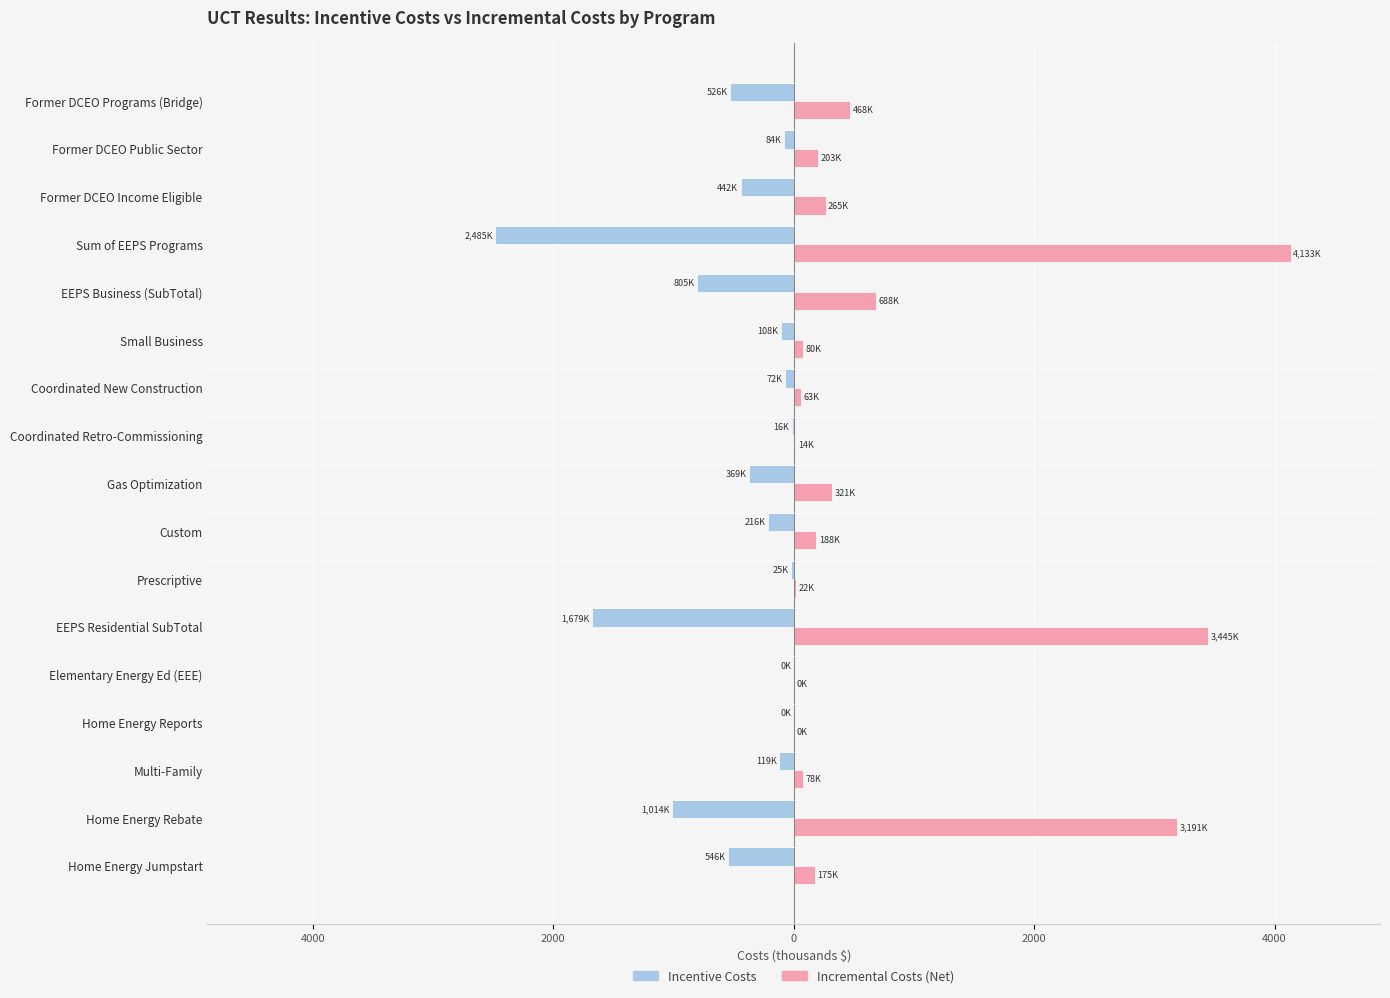

List the series in order of their peak value, lowest first.

Incentive Costs, Incremental Costs (Net)